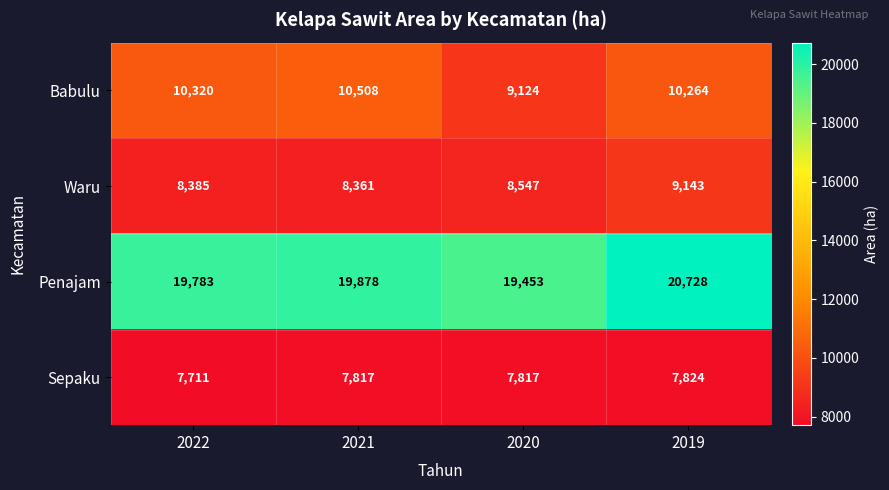

What is the average value of the Sepaku series?

7792